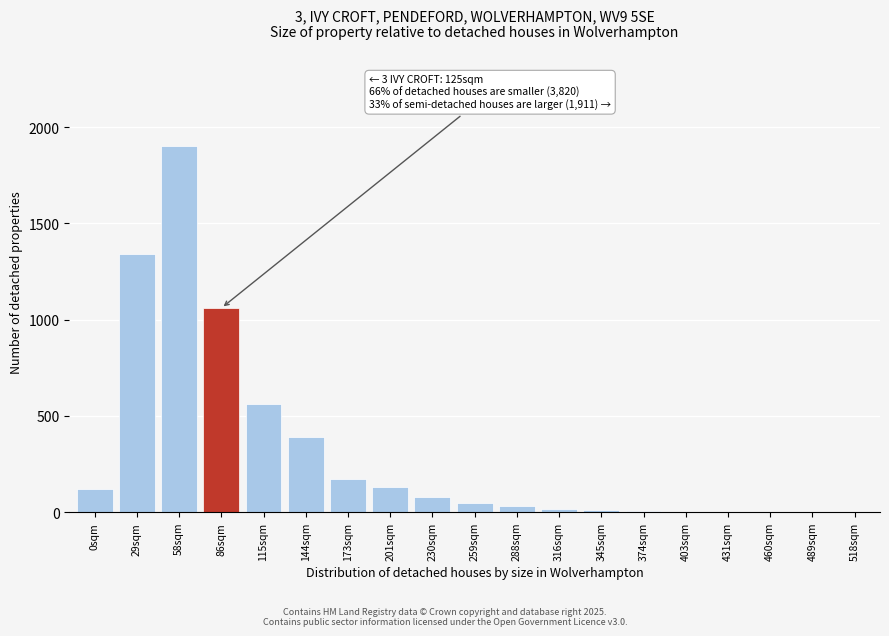

Is it true that the value at 58sqm is 1900?

True